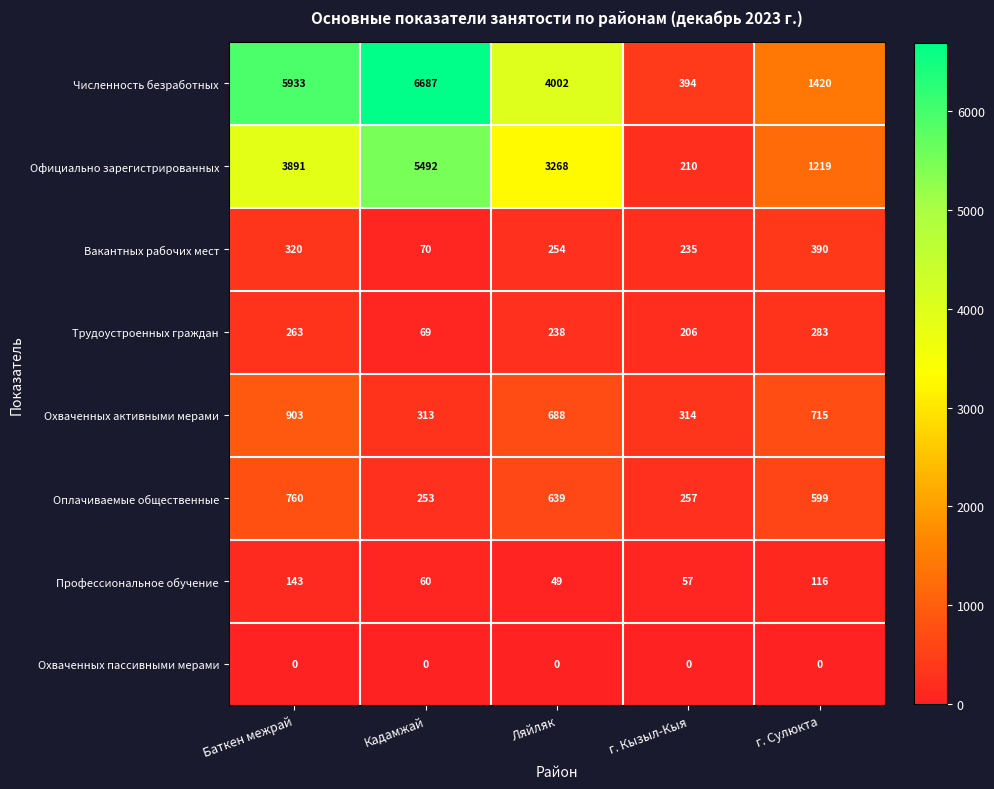

What is the difference between the second highest and minimum values in the Профессиональное обучение series?

67